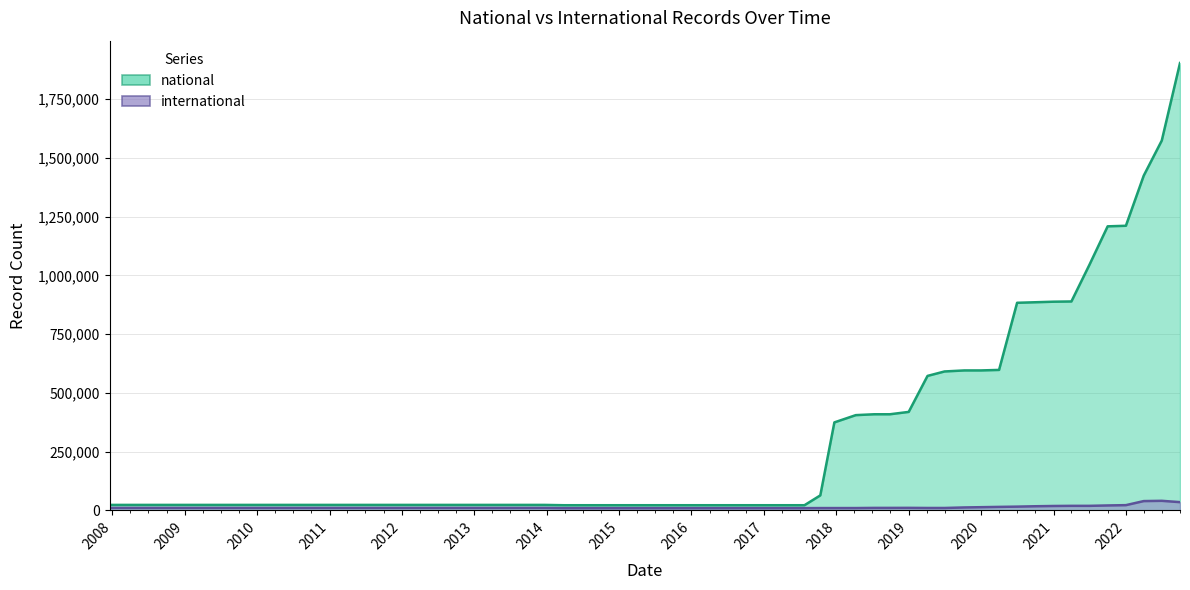

Does the chart display data point markers on the line(s)?

No